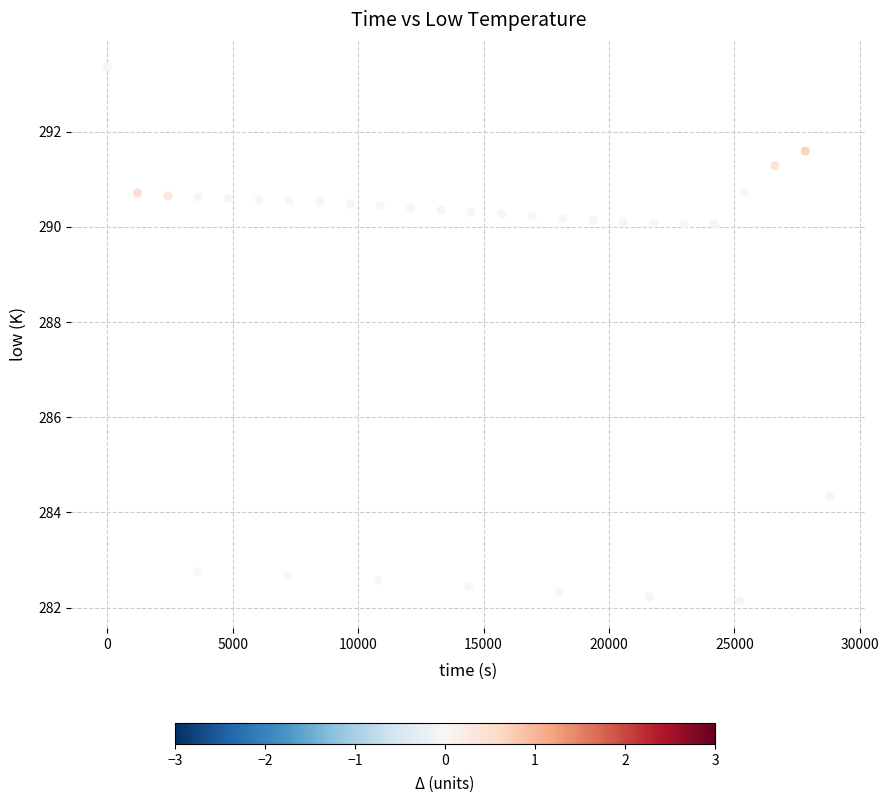

What Y value in the scatter plot is closest to 287?

284.3